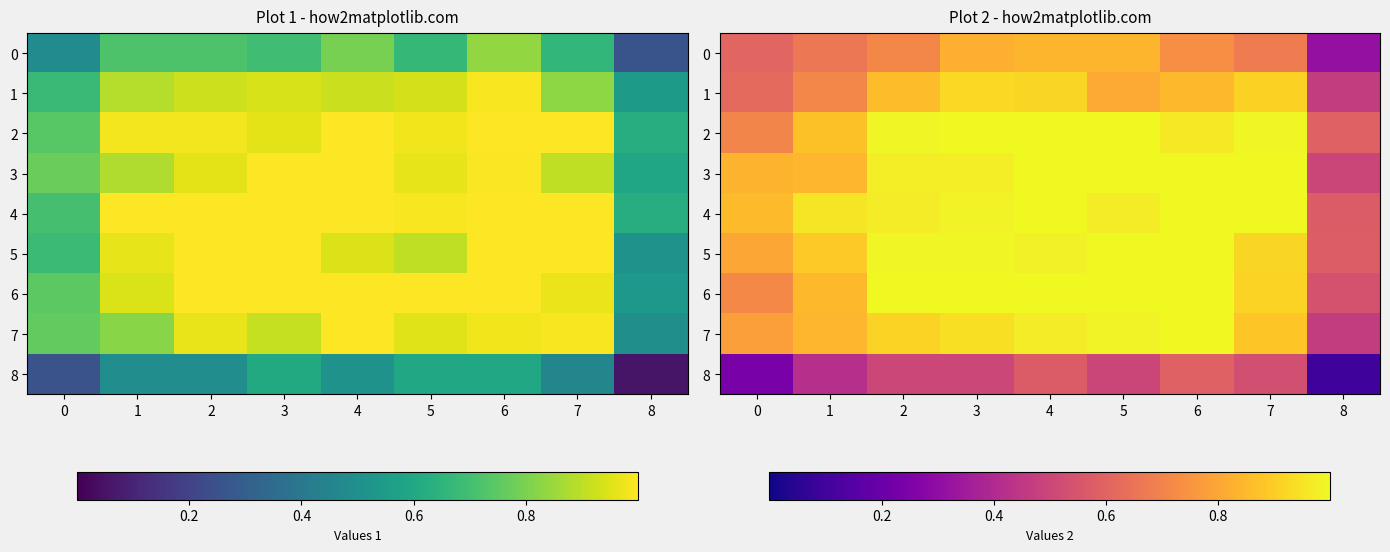

What is the average value of the 3 series?

0.9